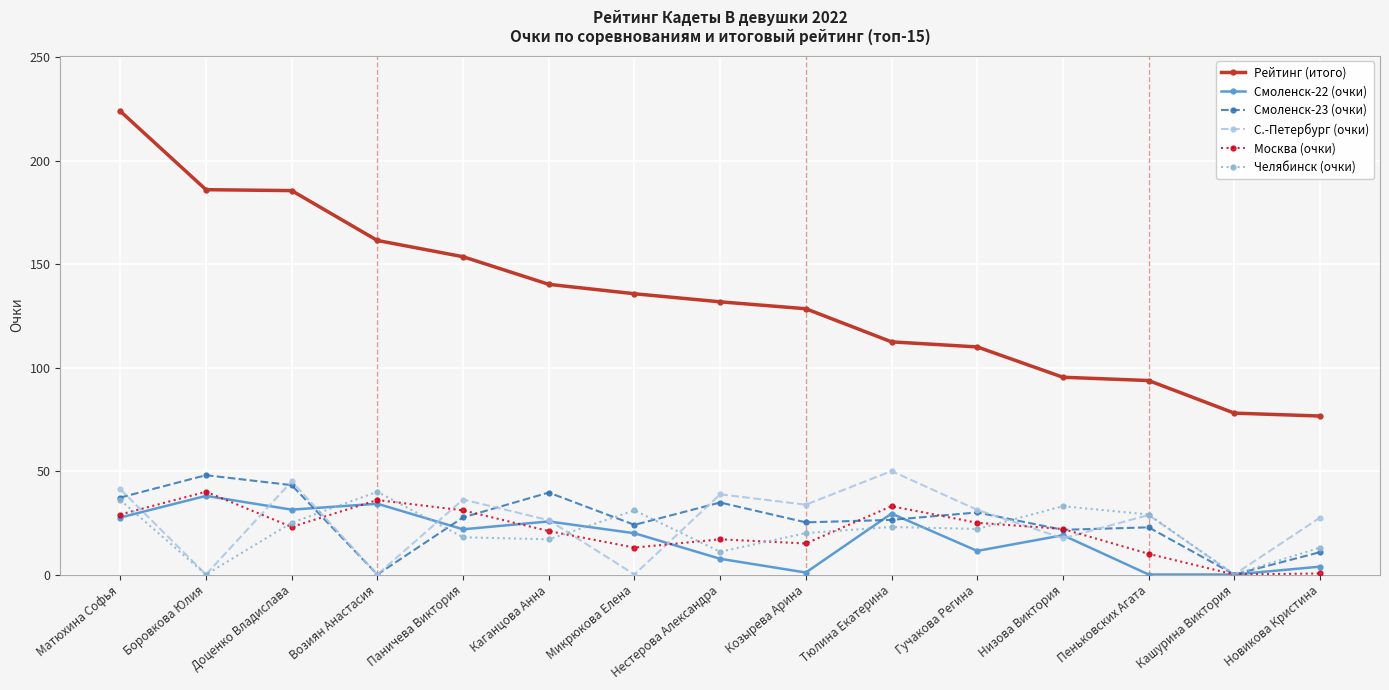

Is it true that Москва (очки) equals 36.0 at Возиян Анастасия?

True